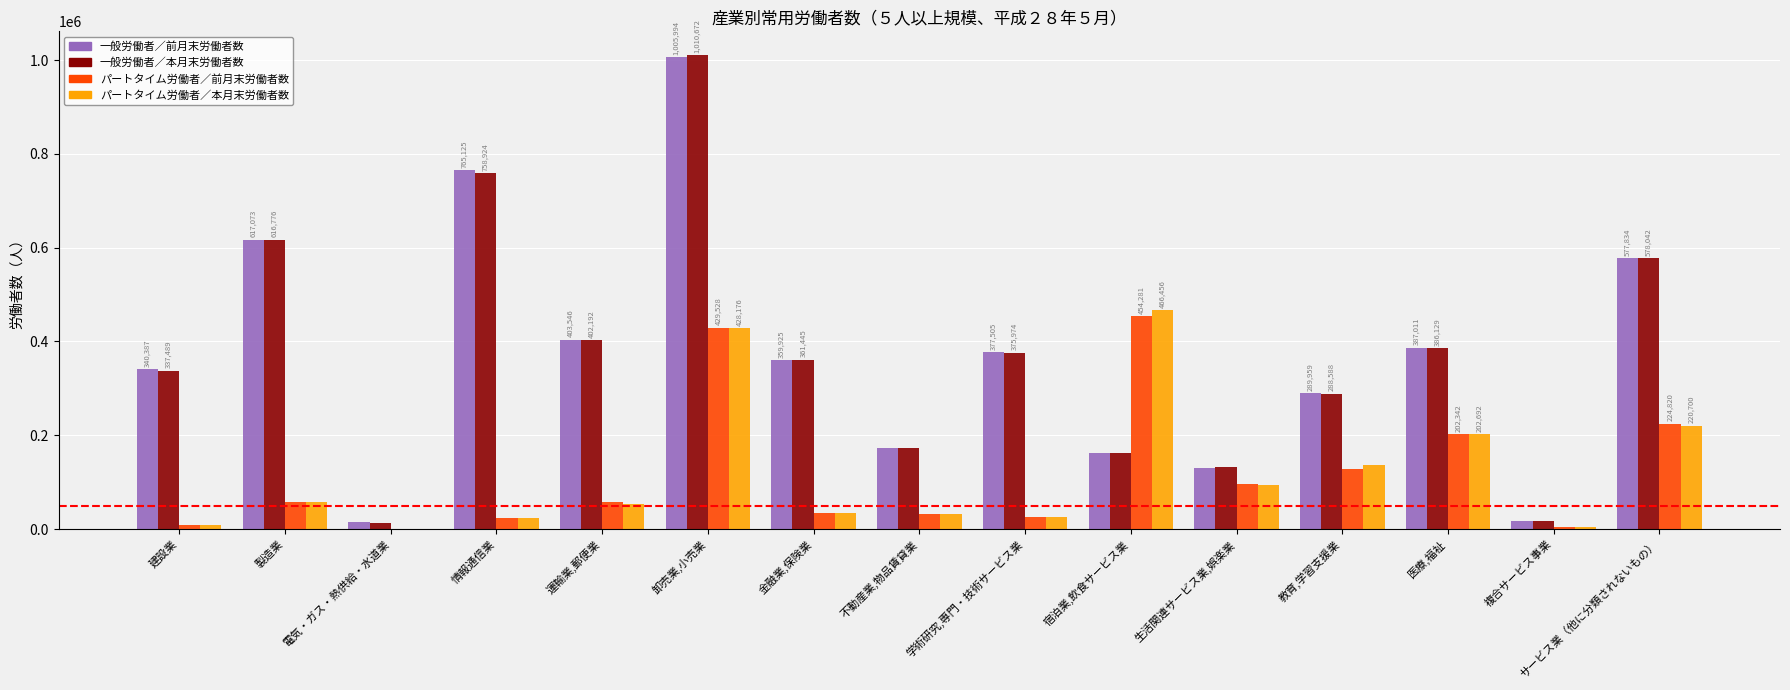

Read the パートタイム労働者／本月末労働者数 value at 卸売業,小売業.

428176